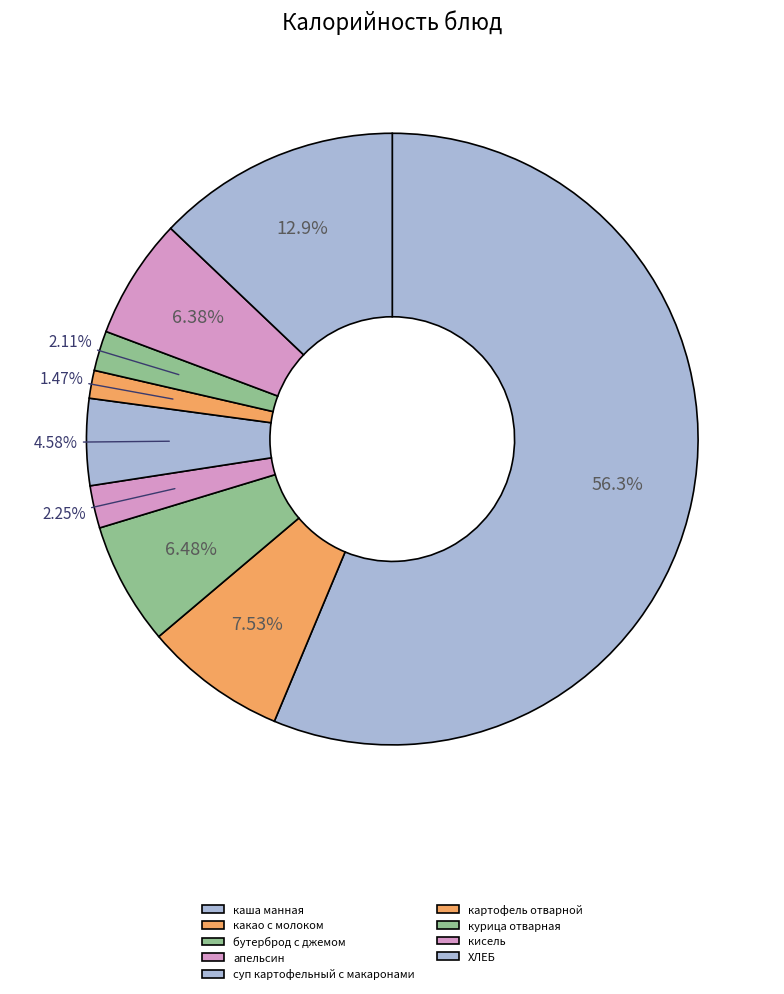

Count the number of slices in the pie.

9